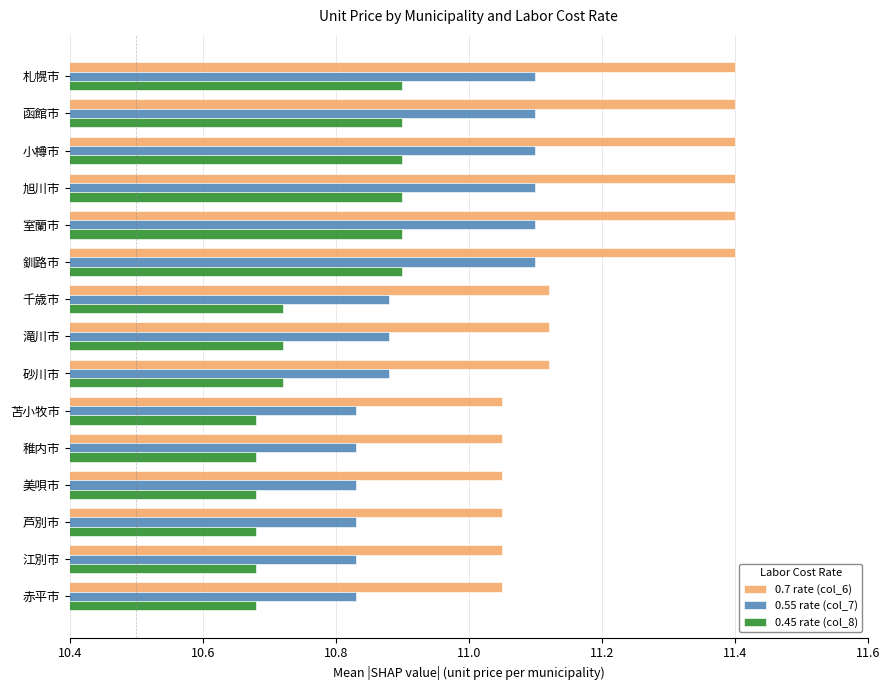

Which series has the largest total across all categories?

0.7 rate (col_6)